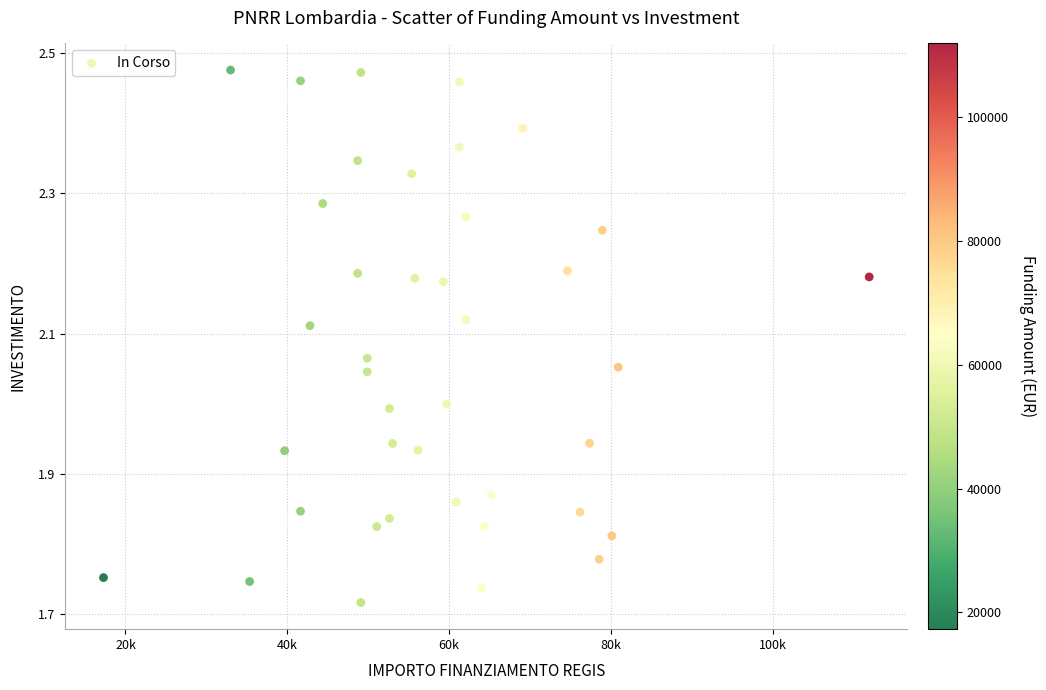

What is the range of Y values (max minus min)?

0.8